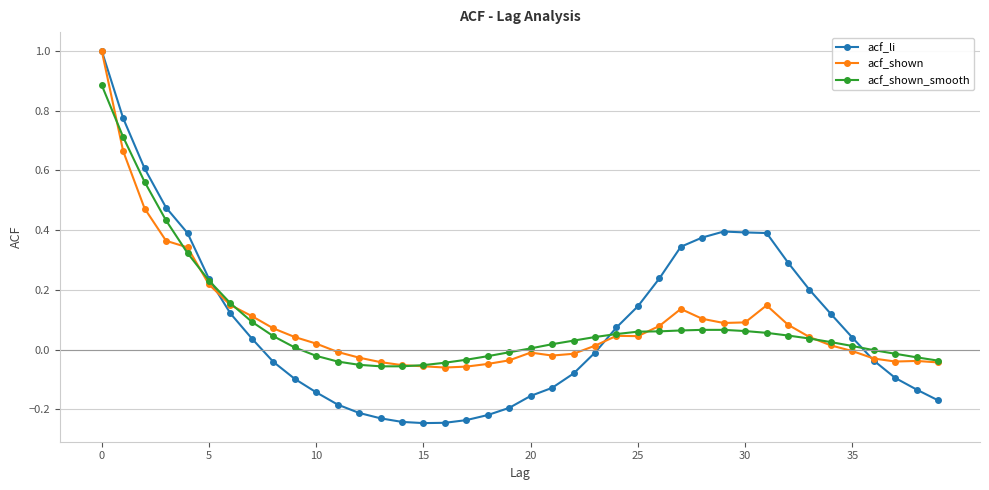

Count the number of categories in the chart.

40